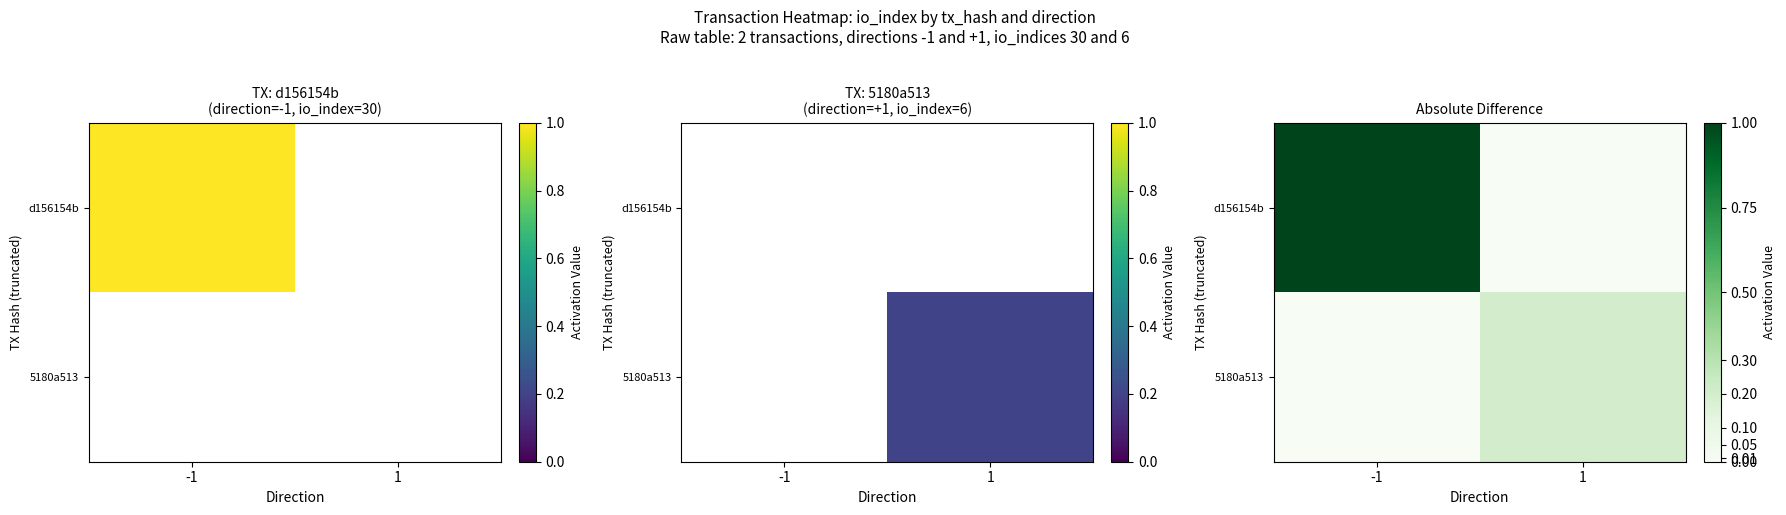

What is the sum of the d156154b values at 1 and -1?

1.0